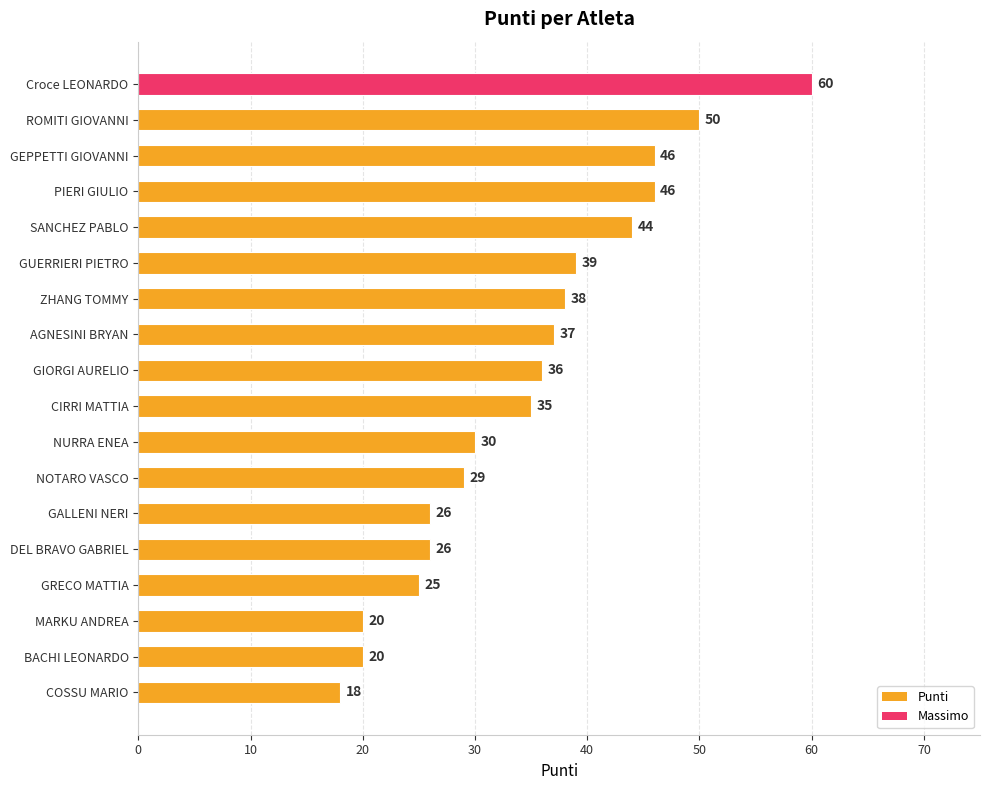

What is the greatest value displayed?

60